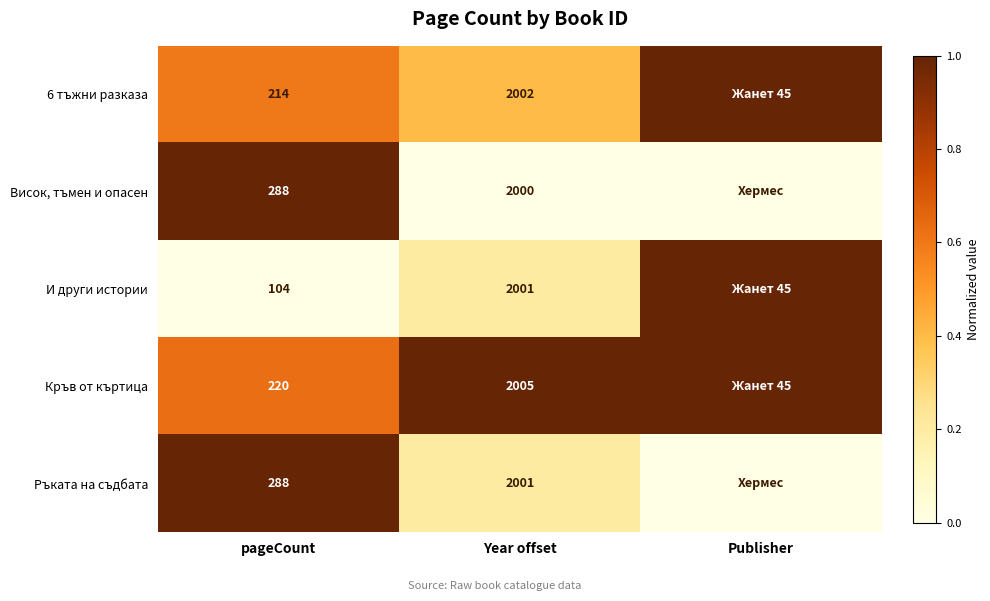

What is the difference between the highest and lowest values at Year offset?

5